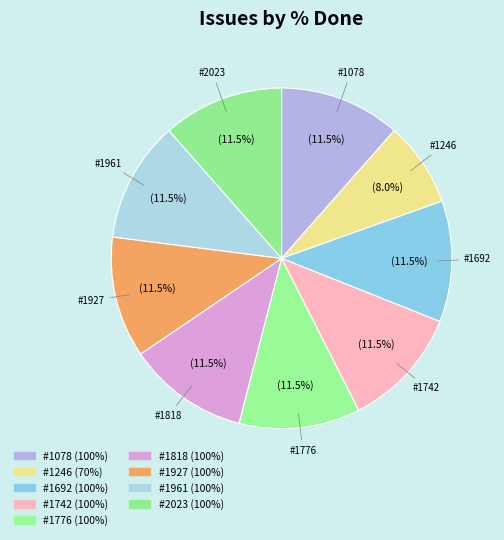

Count the number of slices in the pie.

9